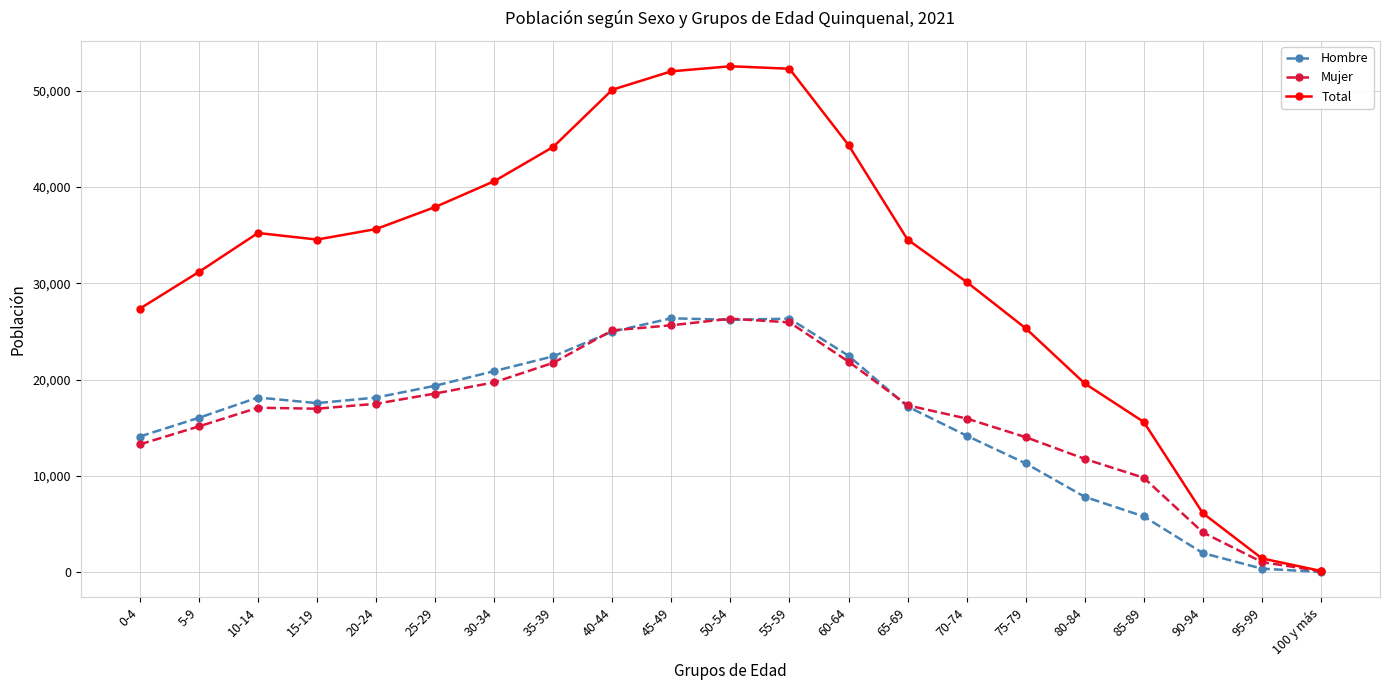

Which series has the largest total across all categories?

Total